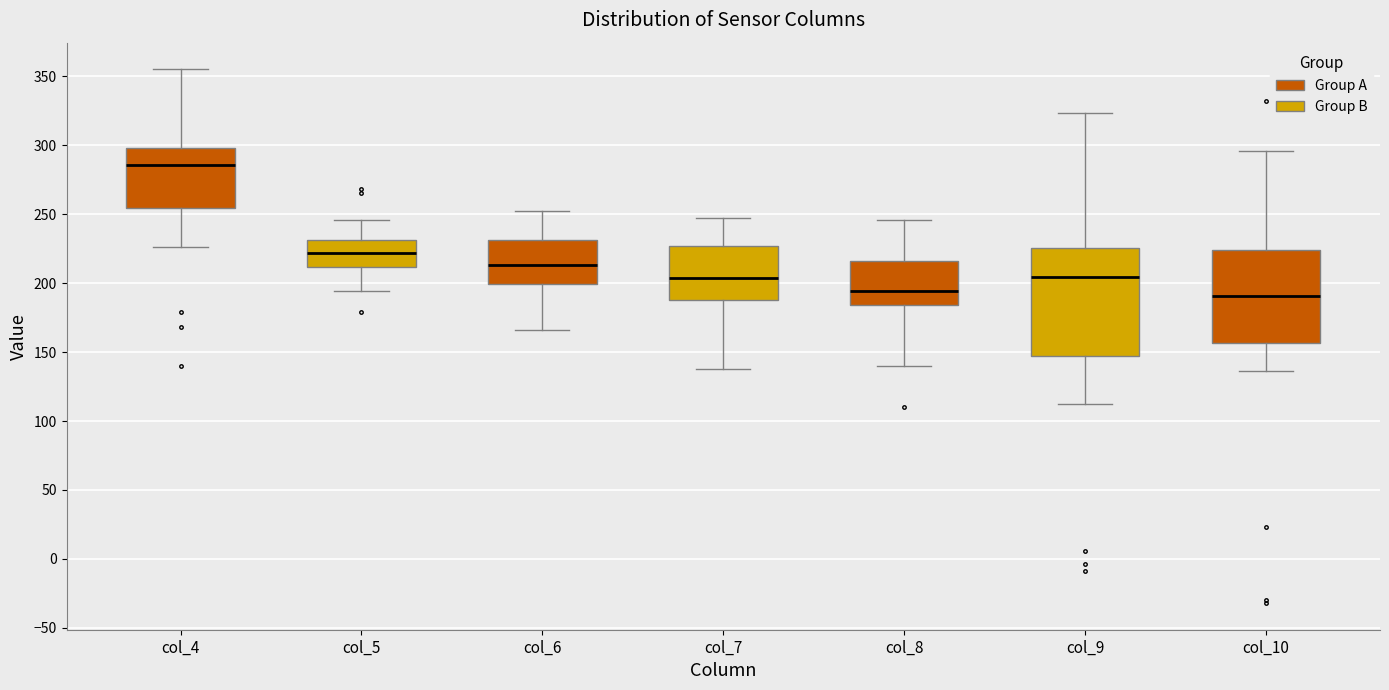

Which box is the tallest, from its lower edge to its upper edge?

col_9